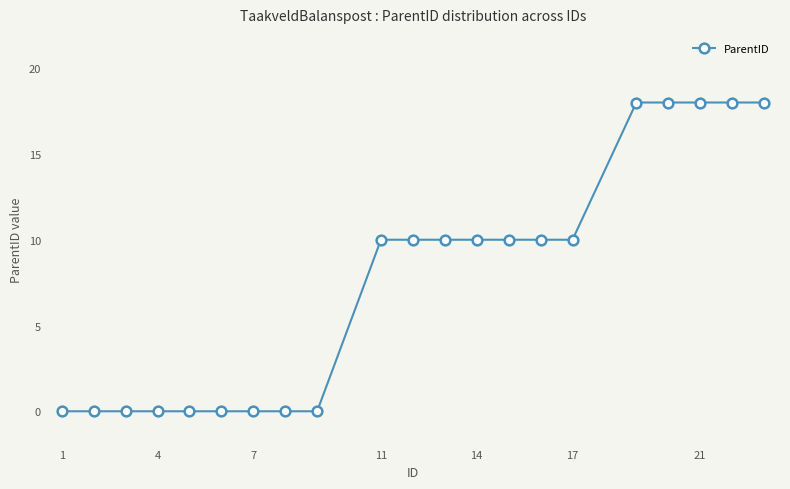

What is the difference between the maximum and minimum values?

18